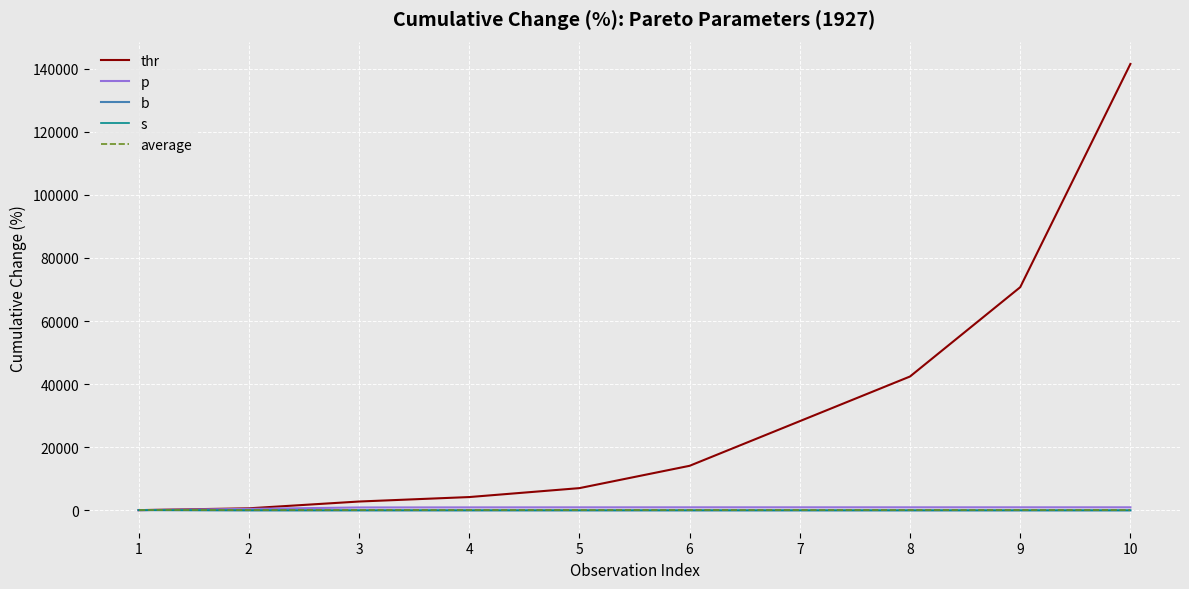

What is the greatest value displayed?

141565.0